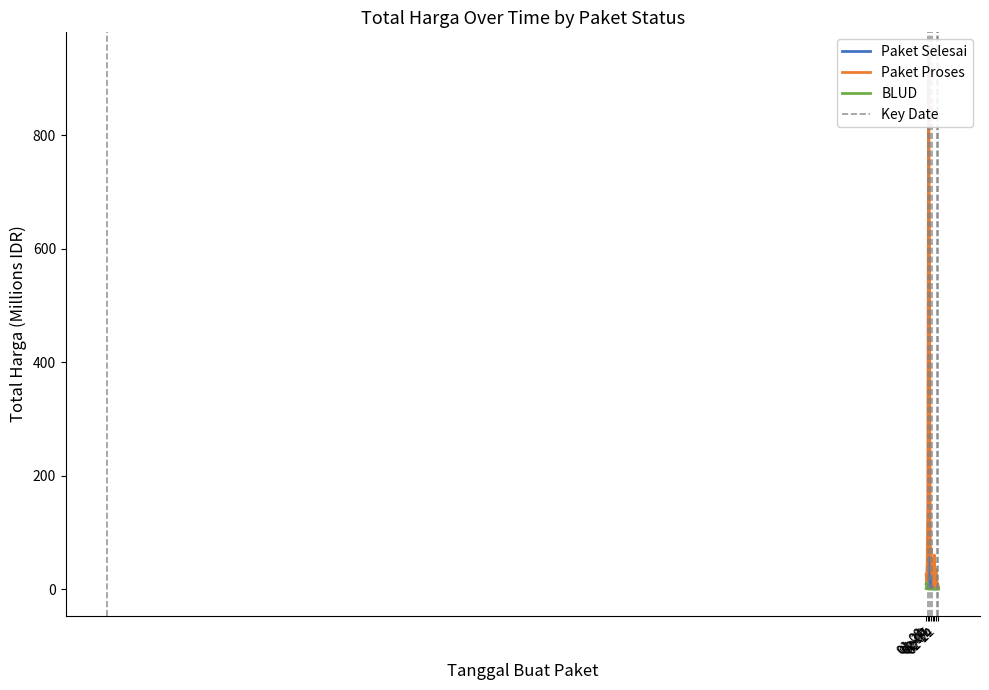

What is the label of the 5th point from the right?

2025-02-13